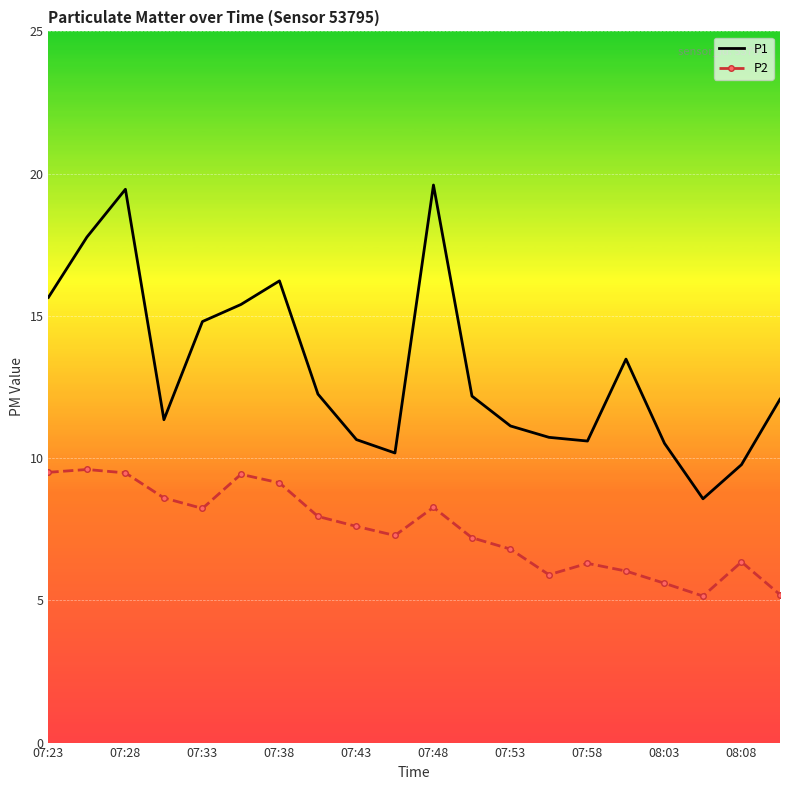

How many interior local peaks does the P1 series have?

4